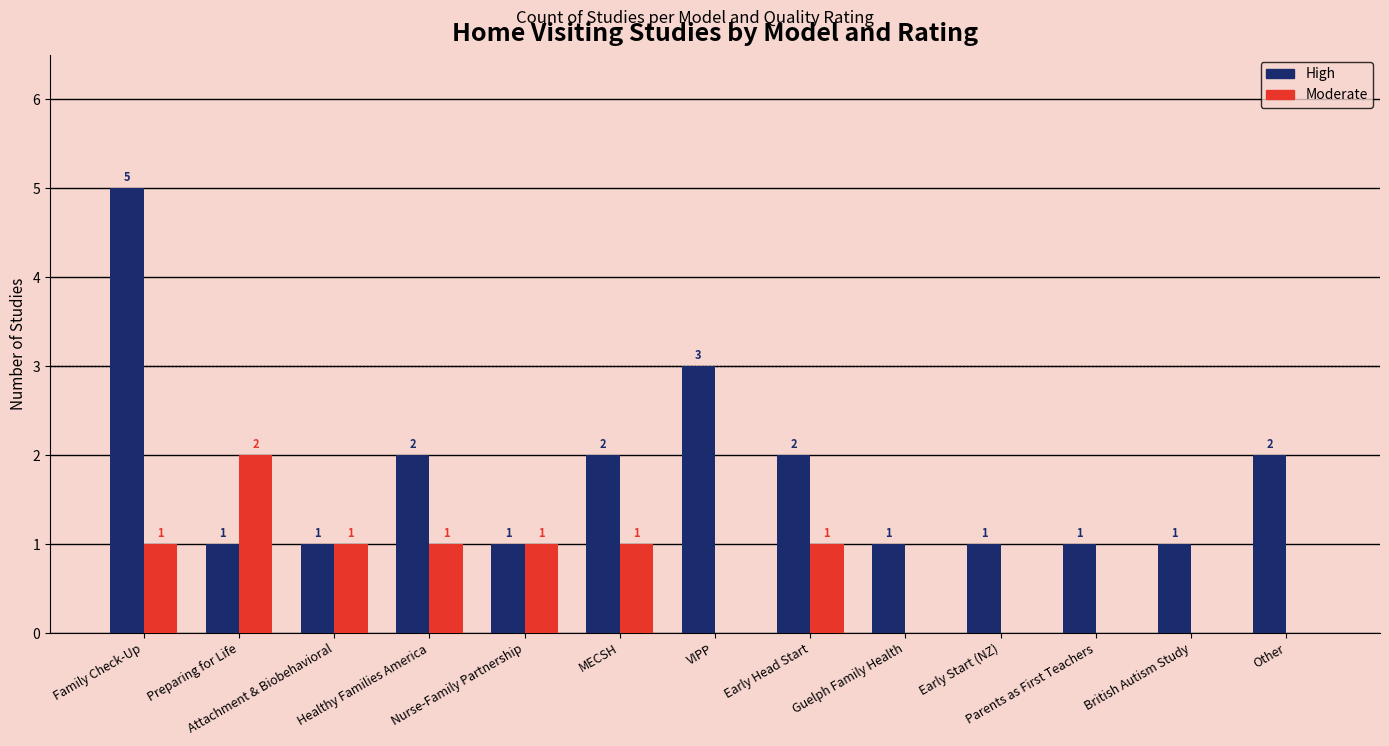

At which category is the sum across all series the highest?

Family Check-Up